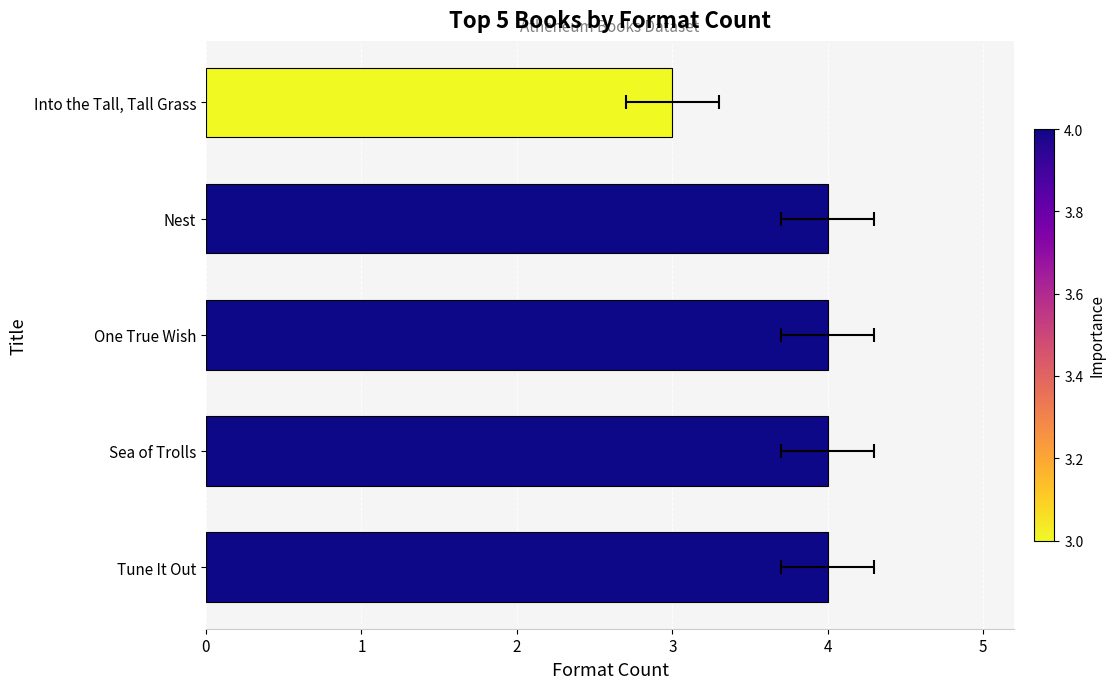

What is the maximum value shown in the chart?

4